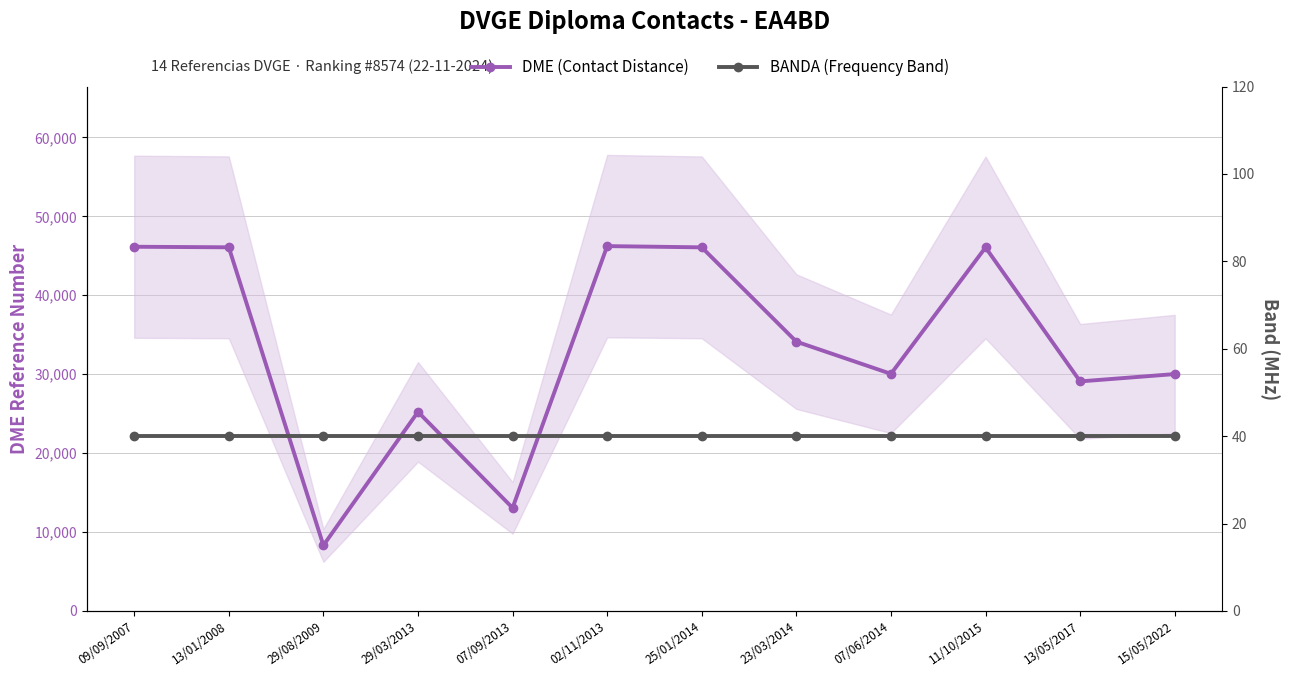

True or false: BANDA (Frequency Band) has a value of 40 at 13/01/2008.

True